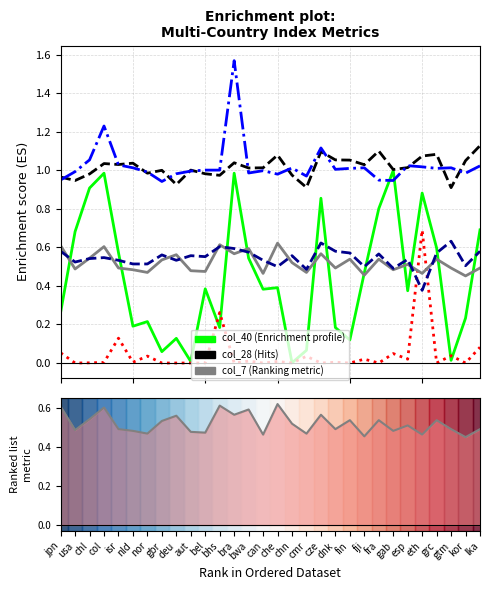

Count the number of categories in the chart.

30